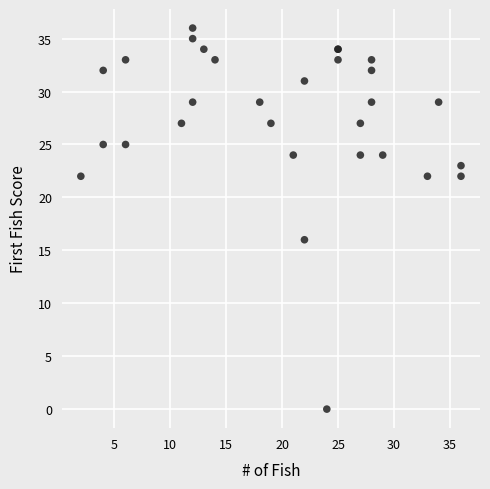

What Y value in the scatter plot is closest to 18?

16